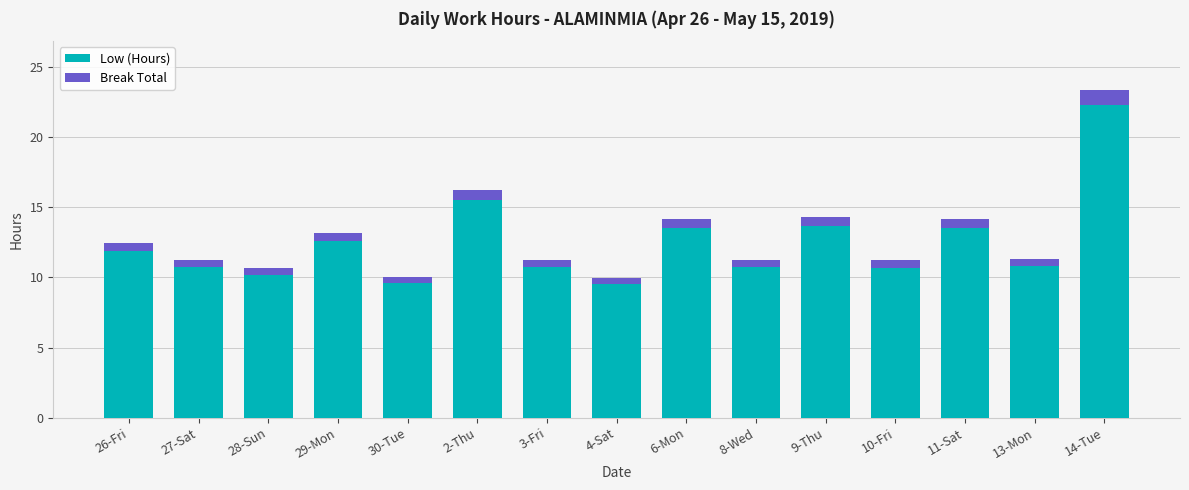

What is the minimum value shown in the chart?

0.4